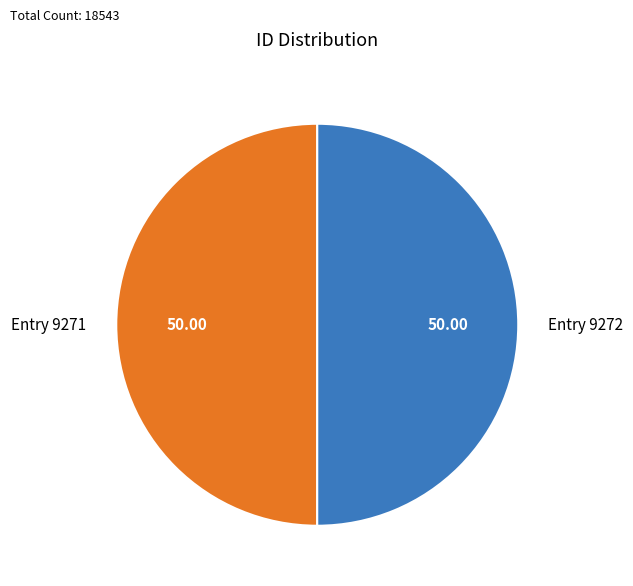

The Entry 9271 slice represents 50% of the pie. True or false?

True